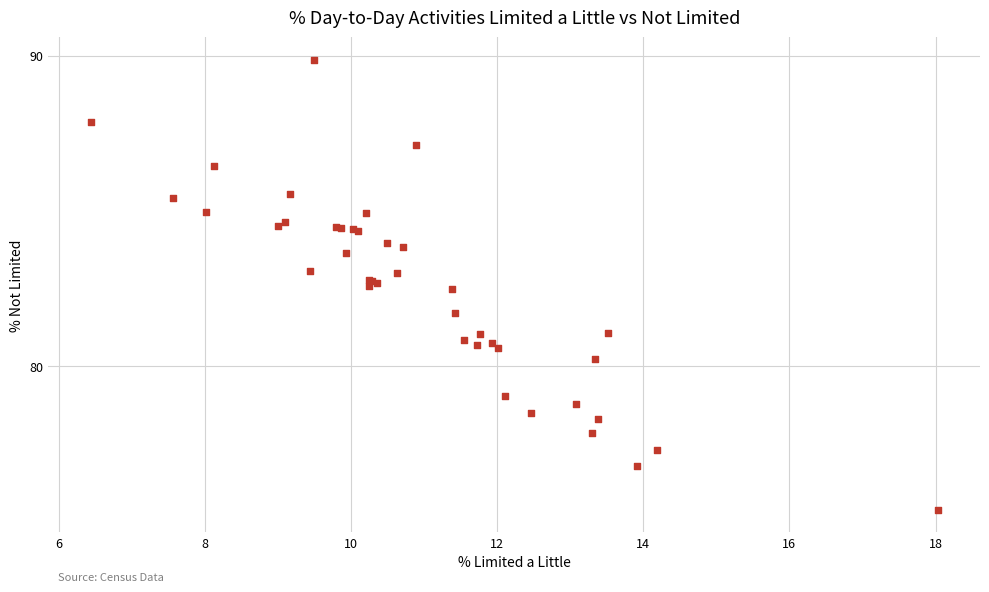

What Y value in the scatter plot is closest to 82?

81.7